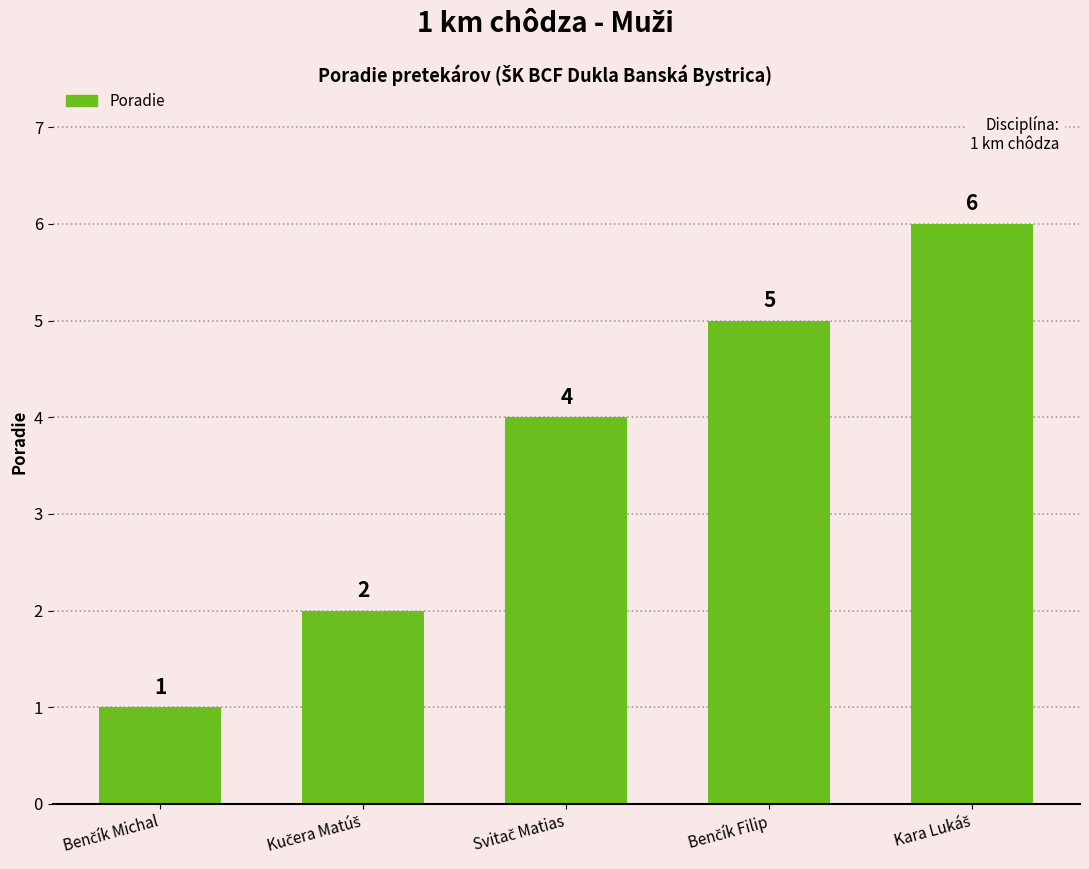

What is the value of the 1st bar from the left?

1